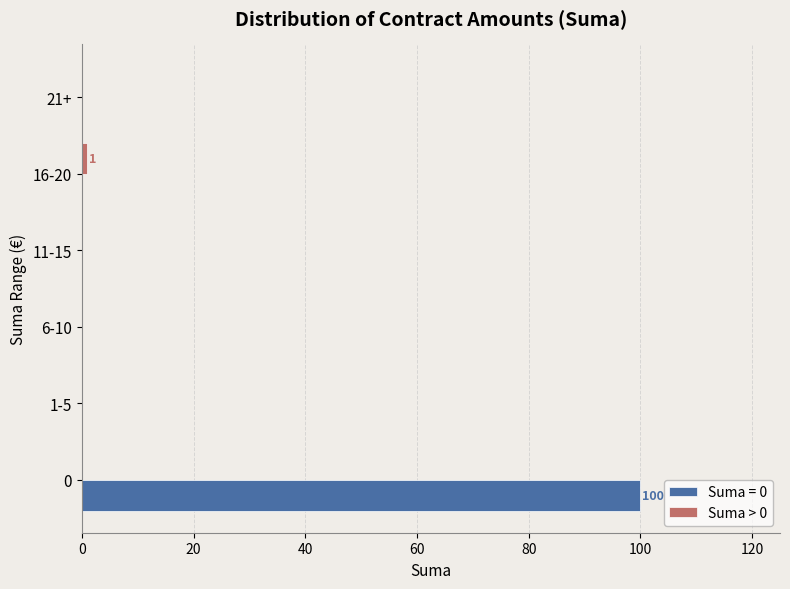

Which series has the largest total across all categories?

Suma = 0